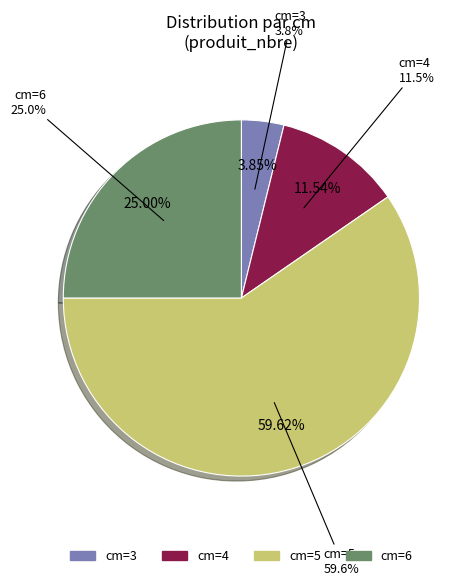

Does 3 represent more than half of the total?

No